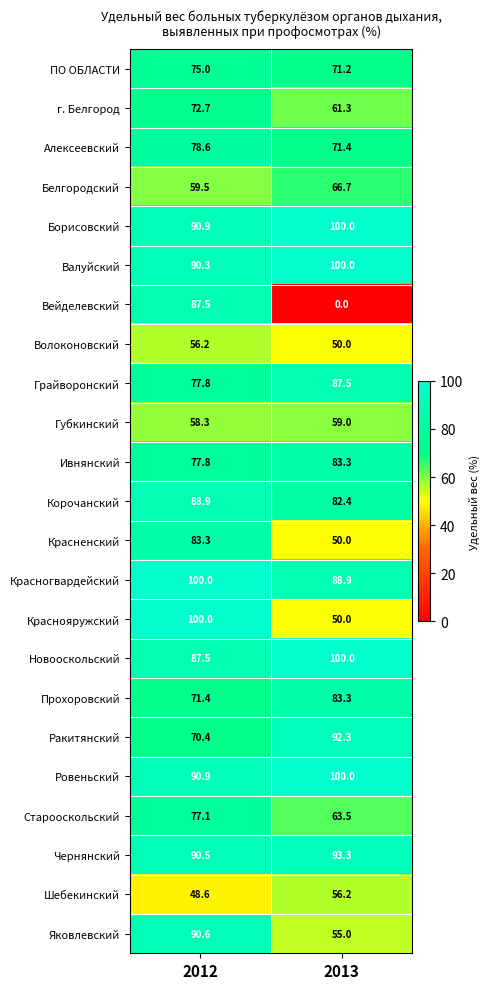

Is it true that Новооскольский equals 20.8 at 2013?

False